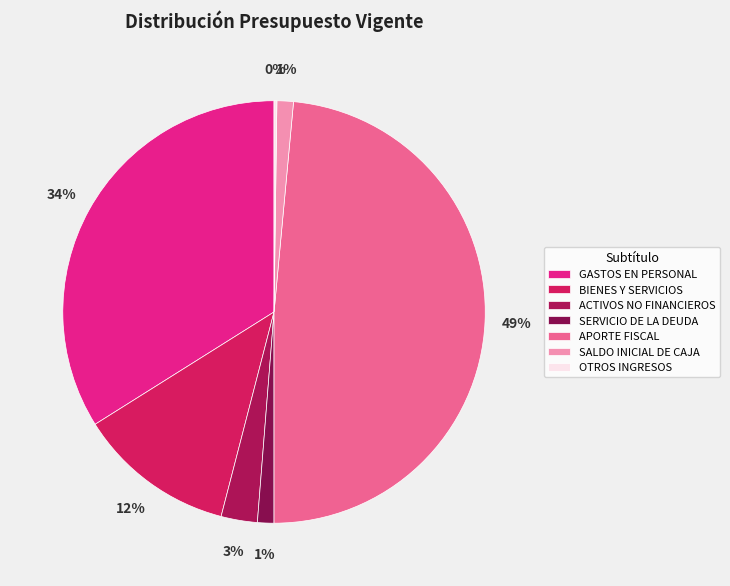

Count the number of slices in the pie.

7